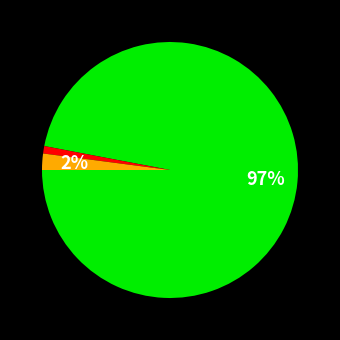

To the nearest percent, what is the average slice percentage?

33%